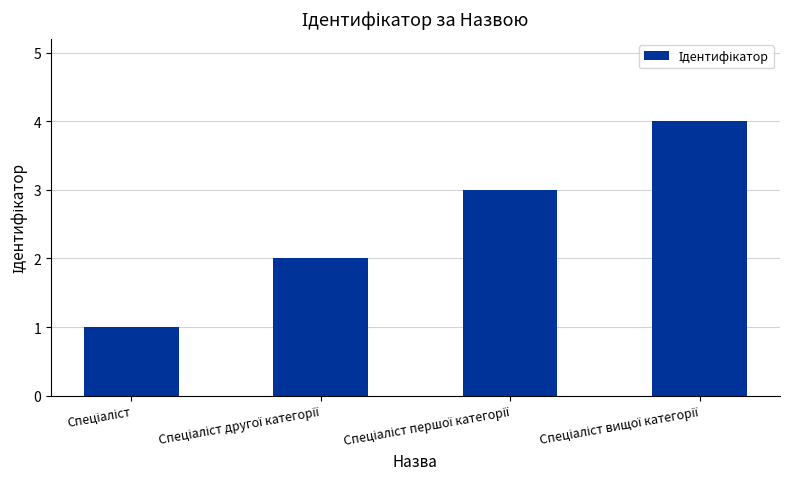

What is the maximum value shown in the chart?

4